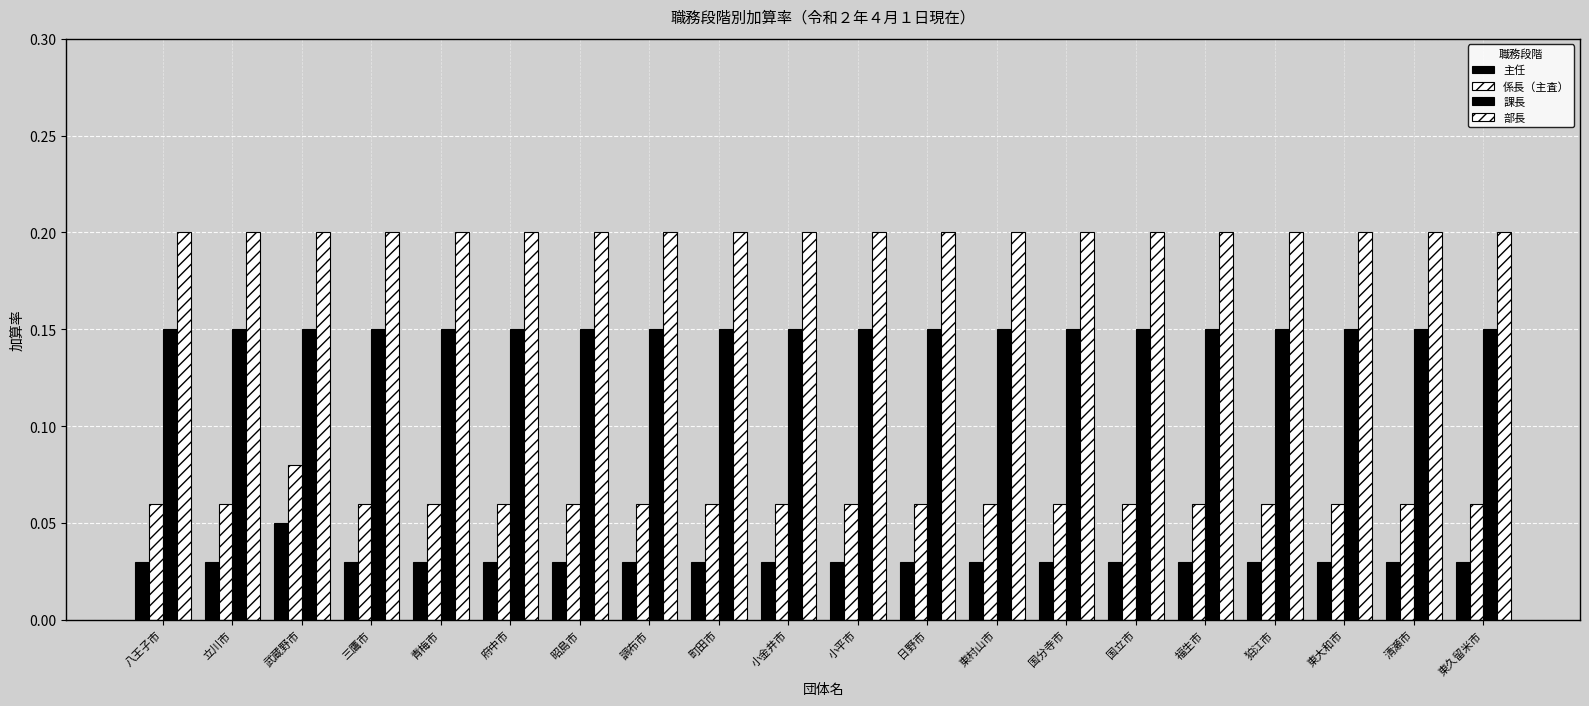

What is the label of the 7th bar from the right?

国分寺市